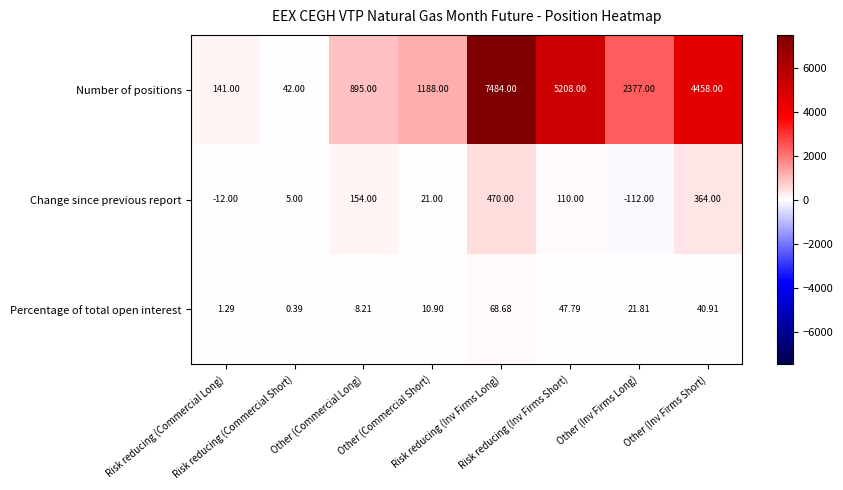

List the series in order of their peak value, highest first.

Number of positions, Change since previous report, Percentage of total open interest